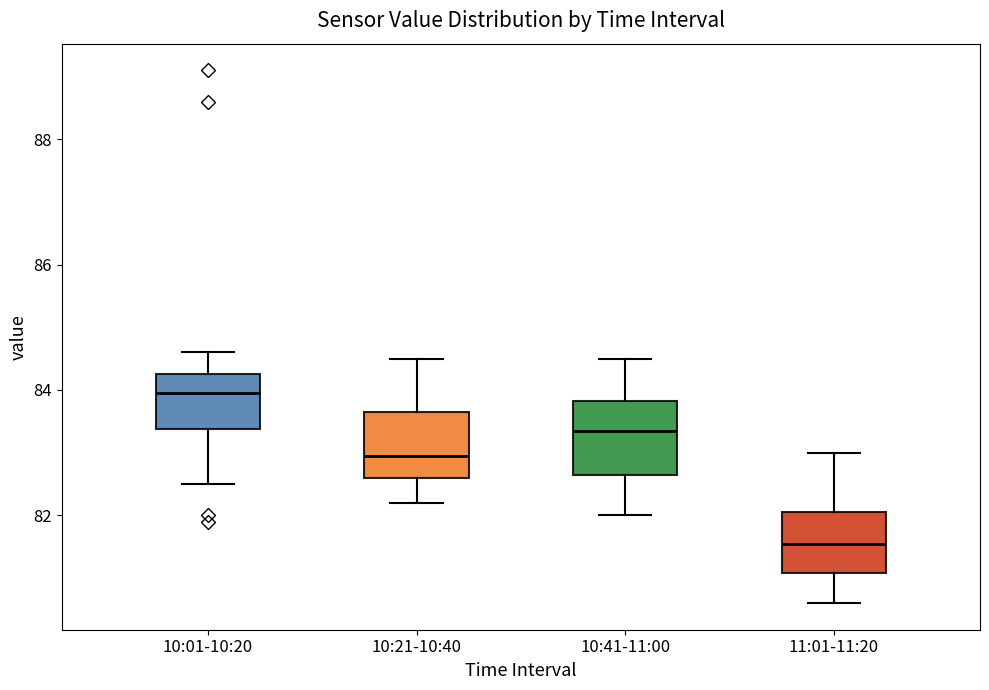

Which box's median line is the lowest?

11:01-11:20